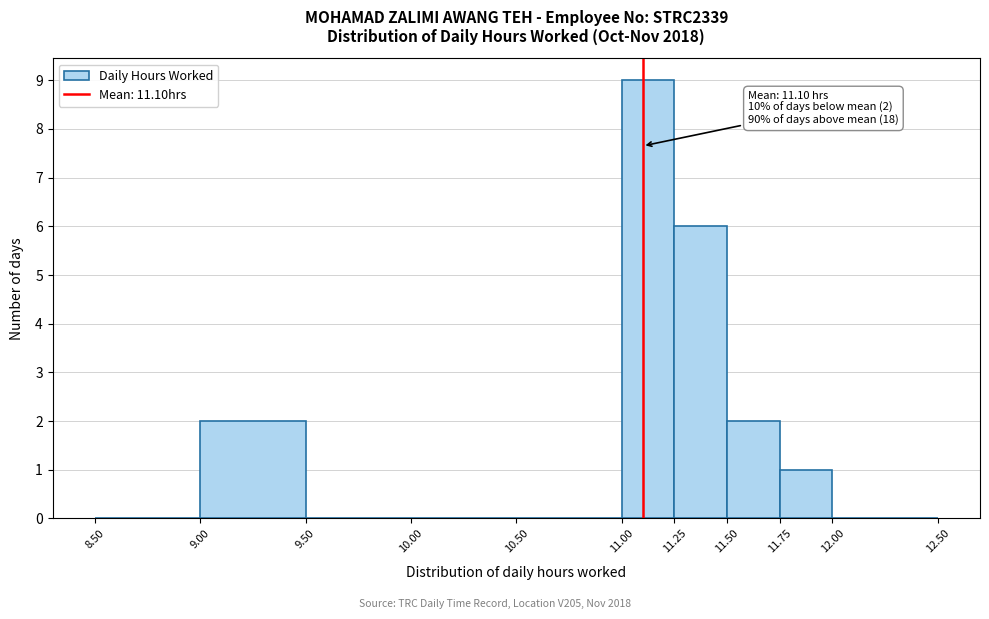

Which range on the x-axis has the tallest bar?

11.00 to 11.25